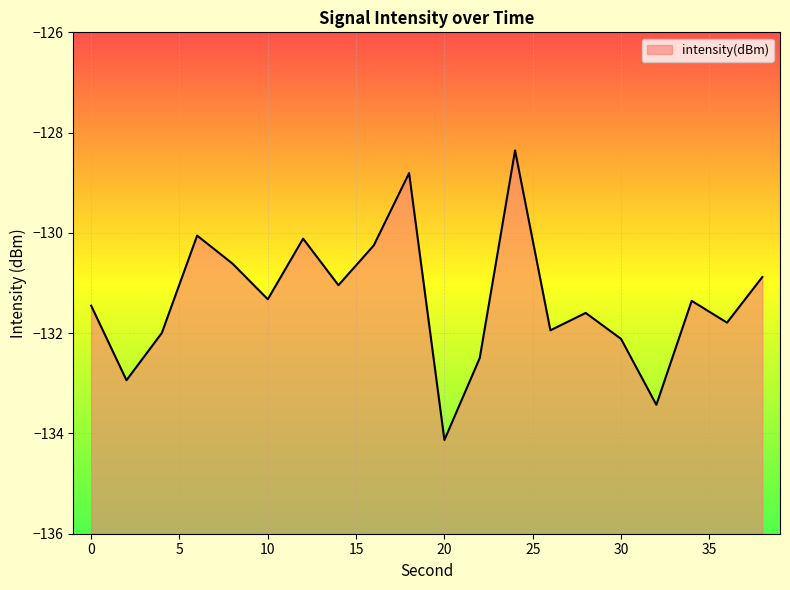

What is the value of the 8th point from the left?

-131.0